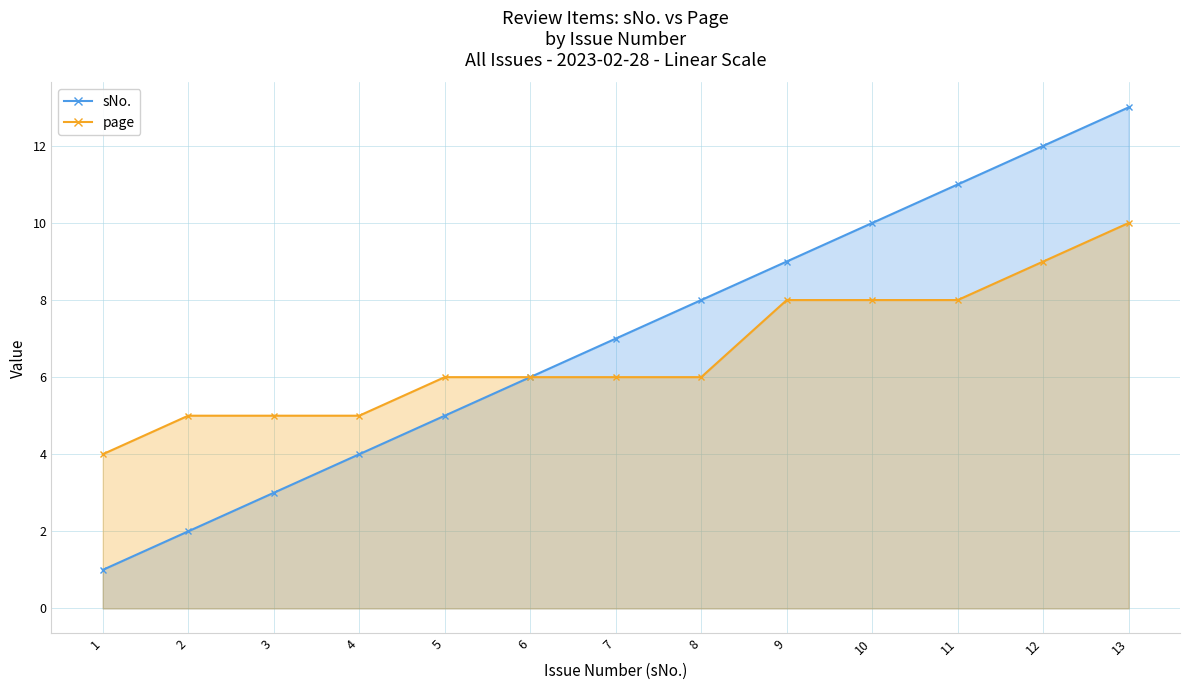

The sNo. series shows 2 at 2. True or false?

True